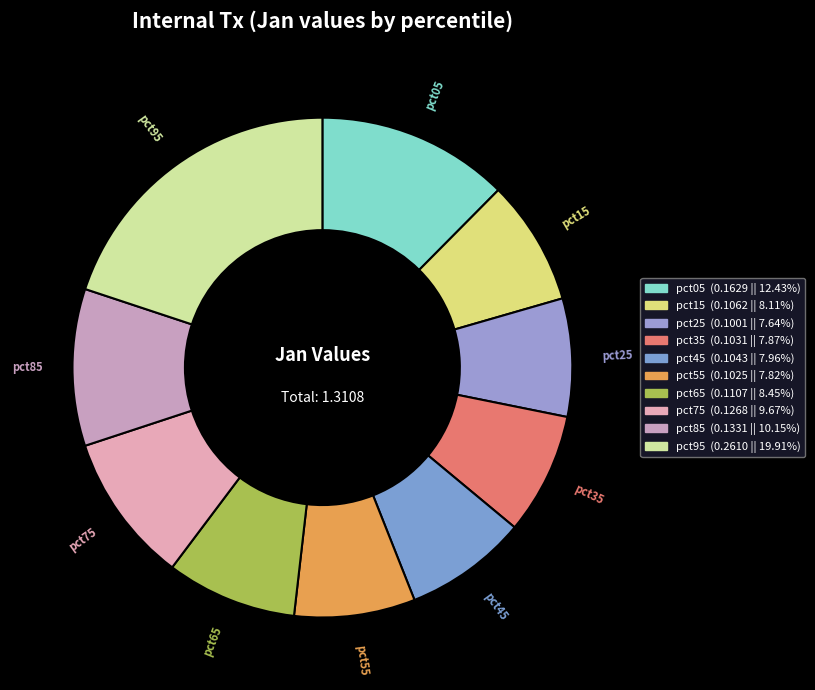

How many segments does this pie chart have?

10